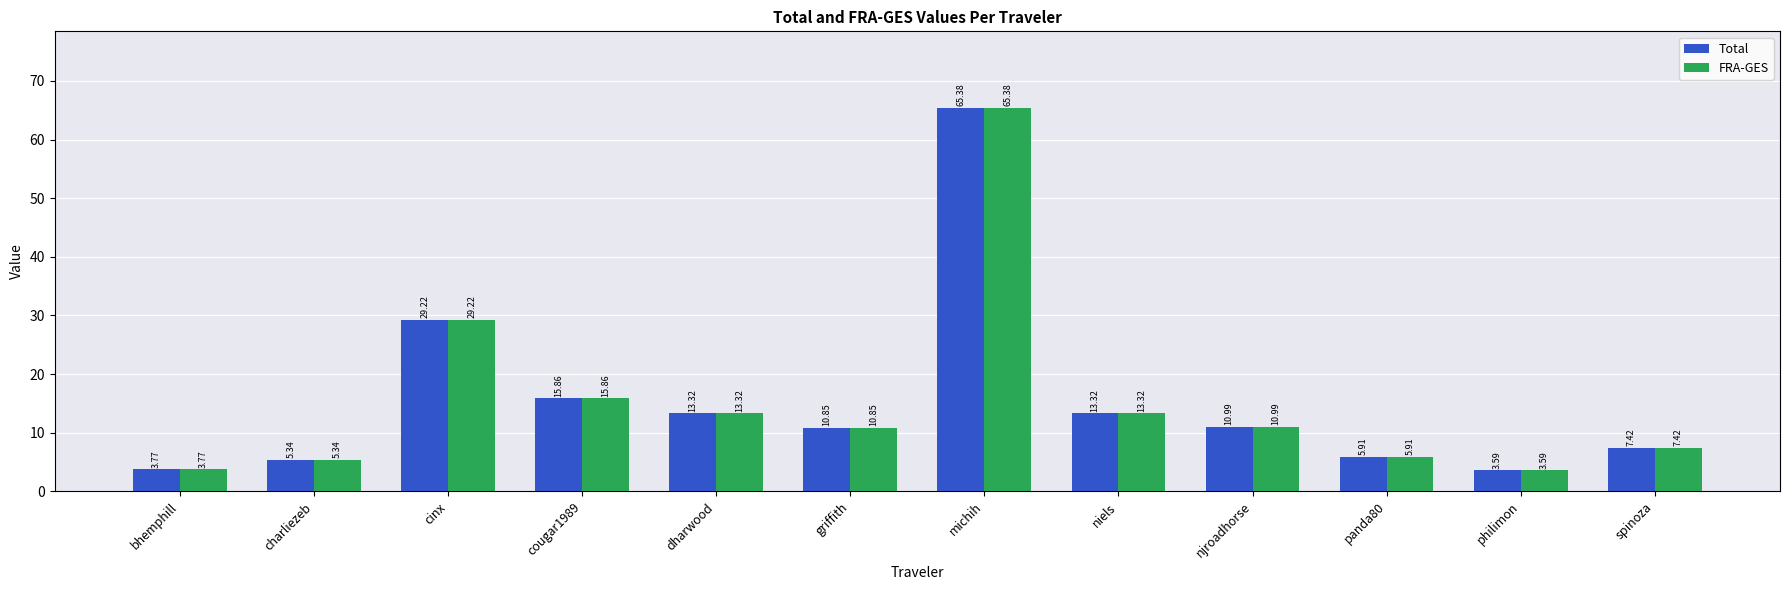

What are all the series names shown in the legend?

Total, FRA-GES